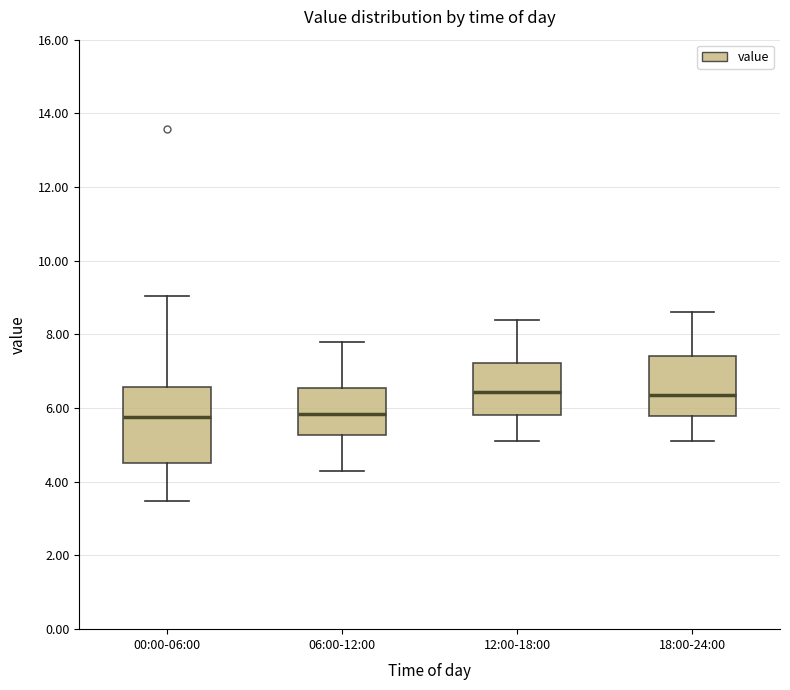

Reading left to right, read every box against the y-axis: the position of its median line, the range the box covers, and the ends of its whiskers. The values are not printed on the chart, so give them approximately, as read against the axis.

00:00-06:00: median 5.8, box 4.6 to 6.6, whiskers 3.4 to 9.0
06:00-12:00: median 5.8, box 5.2 to 6.6, whiskers 4.4 to 7.8
12:00-18:00: median 6.4, box 5.8 to 7.2, whiskers 5.2 to 8.4
18:00-24:00: median 6.4, box 5.8 to 7.4, whiskers 5.2 to 8.6